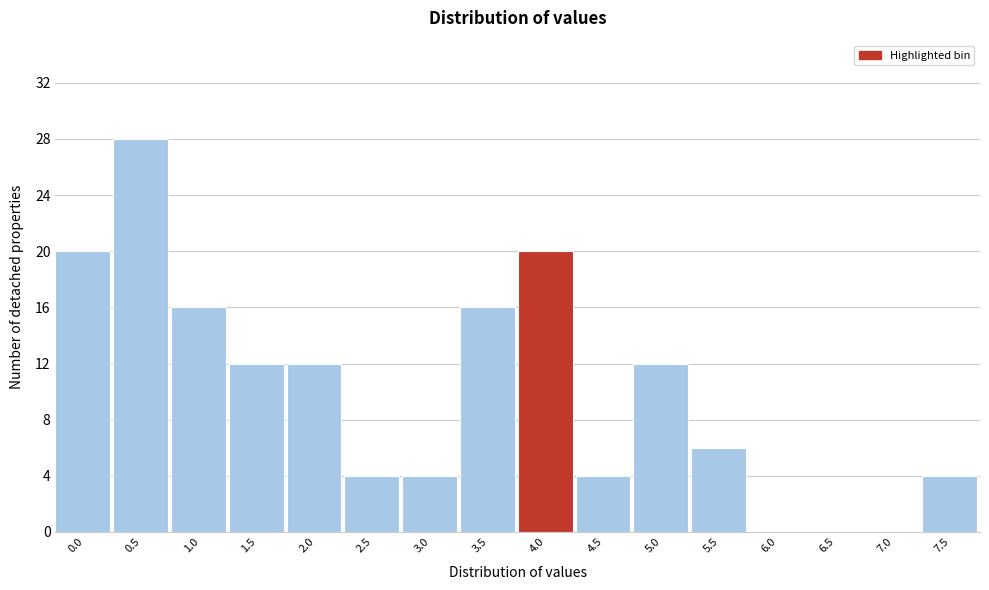

Reading right to left, what are all the values shown in this chart?

7.5=4	7.0=0	6.5=0	6.0=0	5.5=6	5.0=12	4.5=4	4.0=20	3.5=16	3.0=4	2.5=4	2.0=12	1.5=12	1.0=16	0.5=28	0.0=20